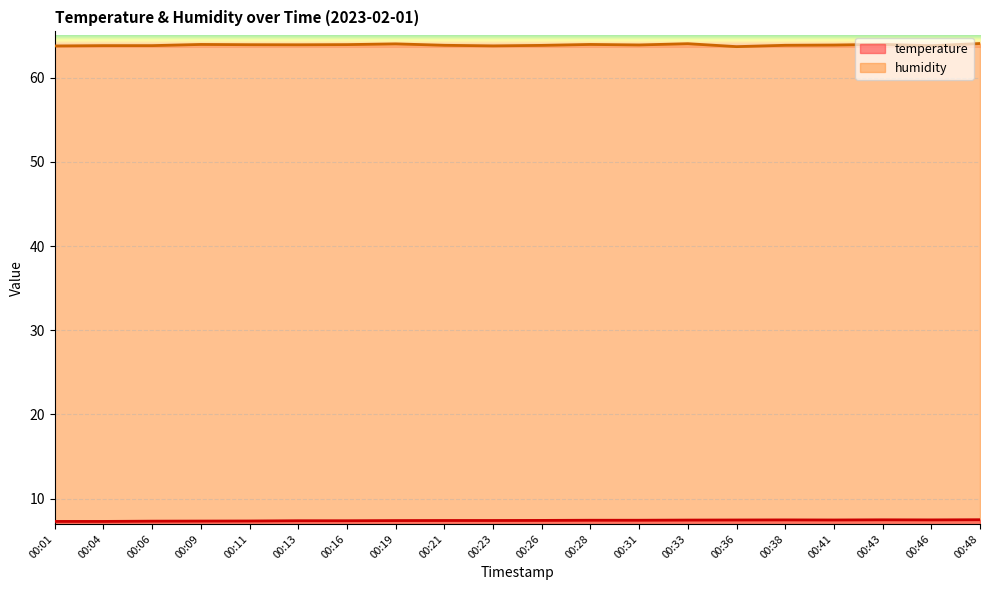

Reading left to right, what are all the values shown in this chart?

temperature: 7.3	7.3	7.3	7.3	7.3	7.4	7.4	7.4	7.4	7.4	7.4	7.4	7.4	7.5	7.5	7.5	7.5	7.5	7.5	7.5
humidity: 63.8	63.8	63.8	64.0	63.9	63.9	63.9	64.0	63.9	63.8	63.8	64.0	63.9	64.0	63.7	63.9	63.9	64.0	63.8	64.1